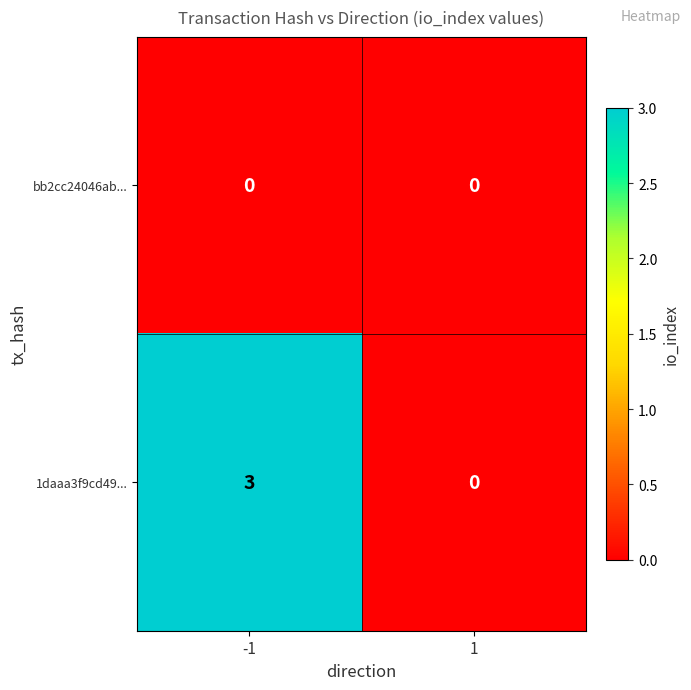

True or false: 1daaa3f9cd49... has a value of 0 at 1.

True